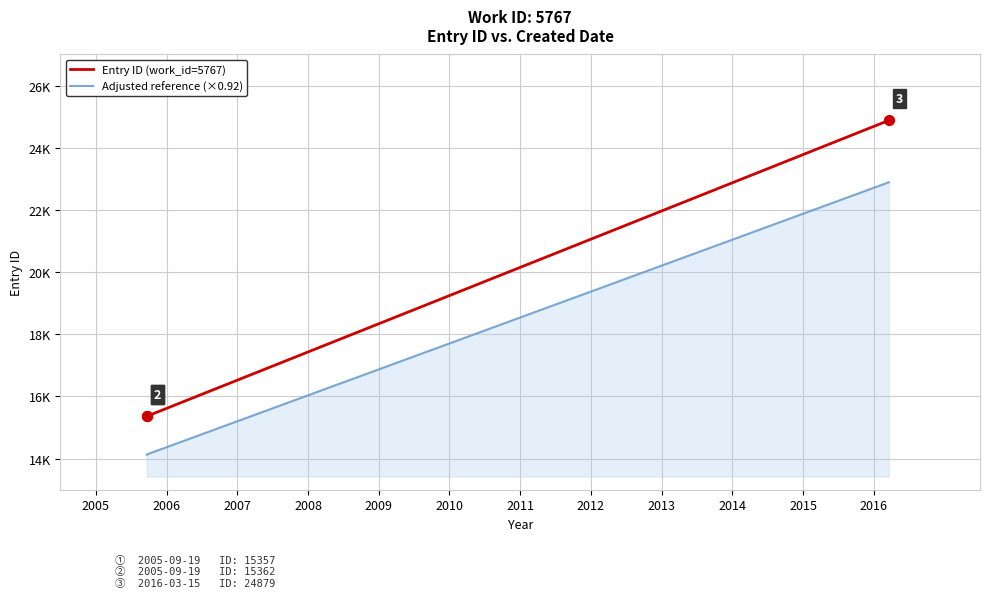

At how many categories does at least one series exceed 14400?

3